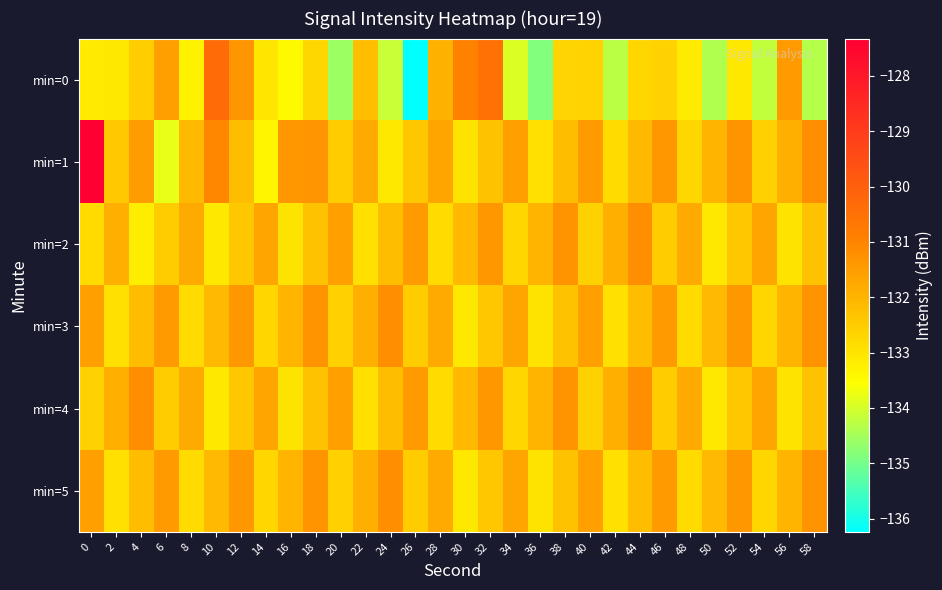

Which label corresponds to the smallest value in the chart?

26